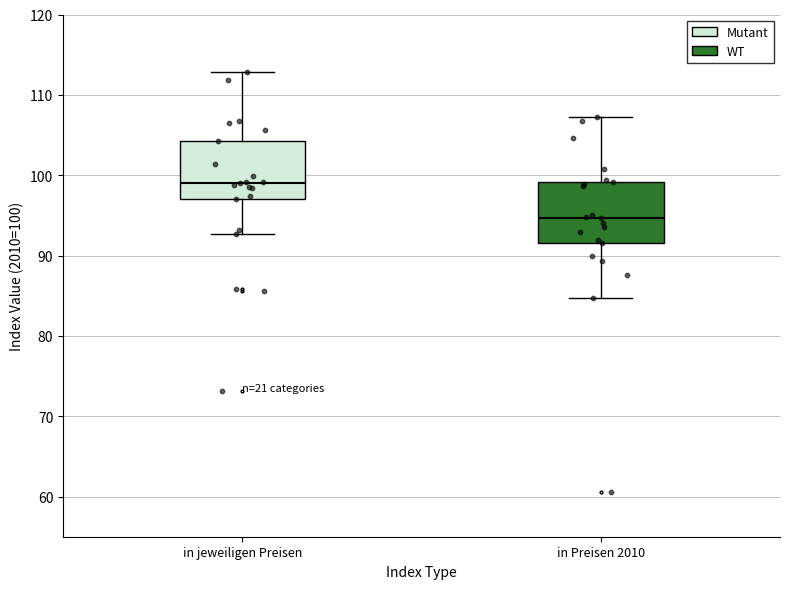

Where does the median line of the box for in jeweiligen Preisen sit on the y-axis? The values are not printed on the chart, so give them approximately, as read against the axis.

99